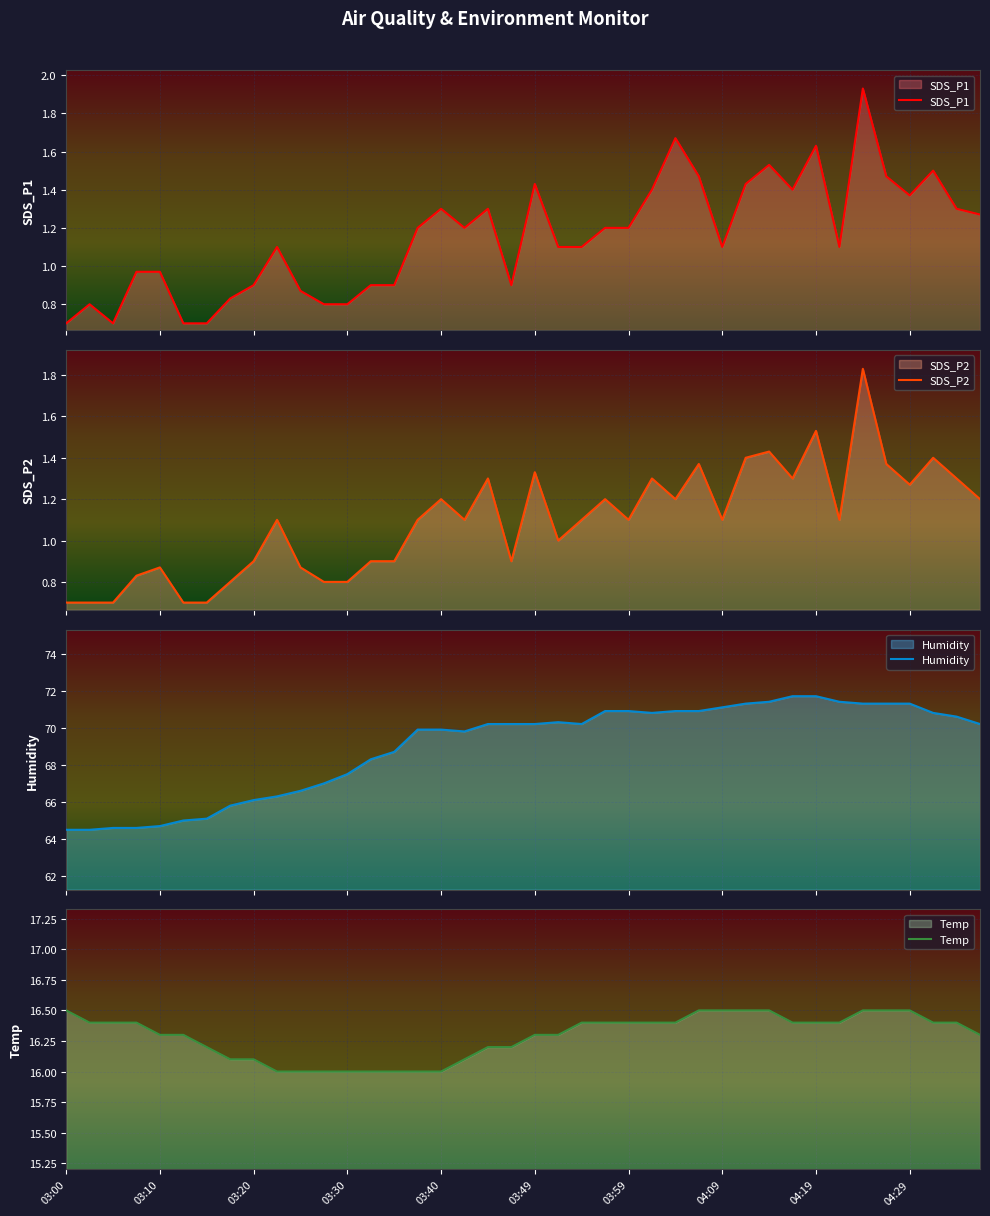

What is the minimum value shown in the chart?

0.7